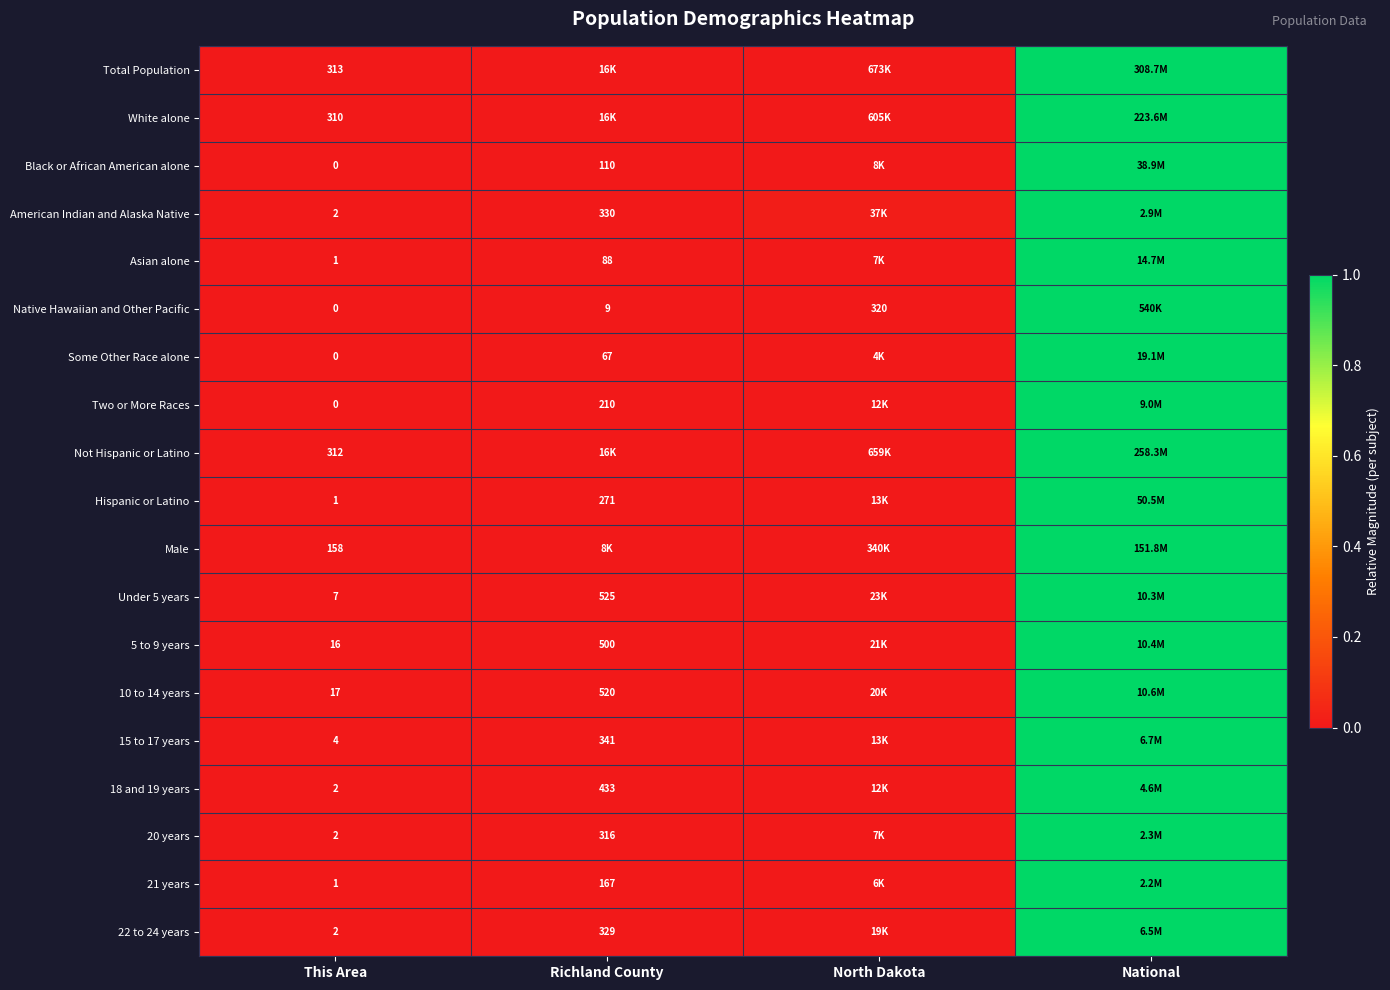

Between This Area and North Dakota, which is larger?

North Dakota